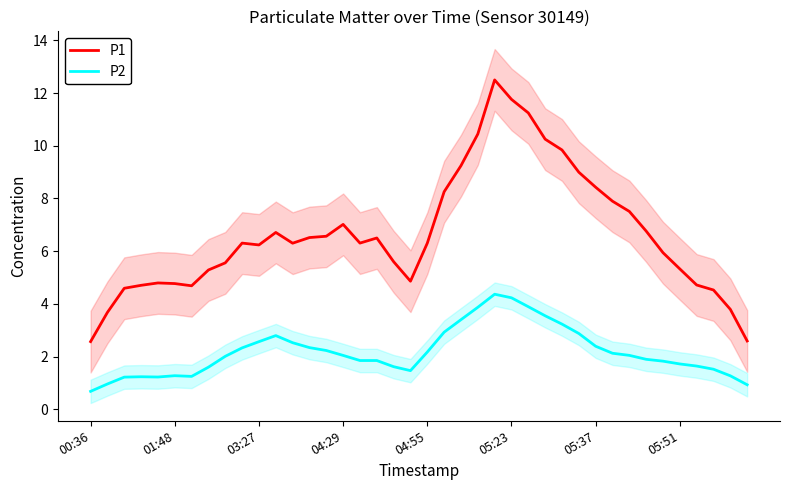

What is the total value across all series at 32?

9.6